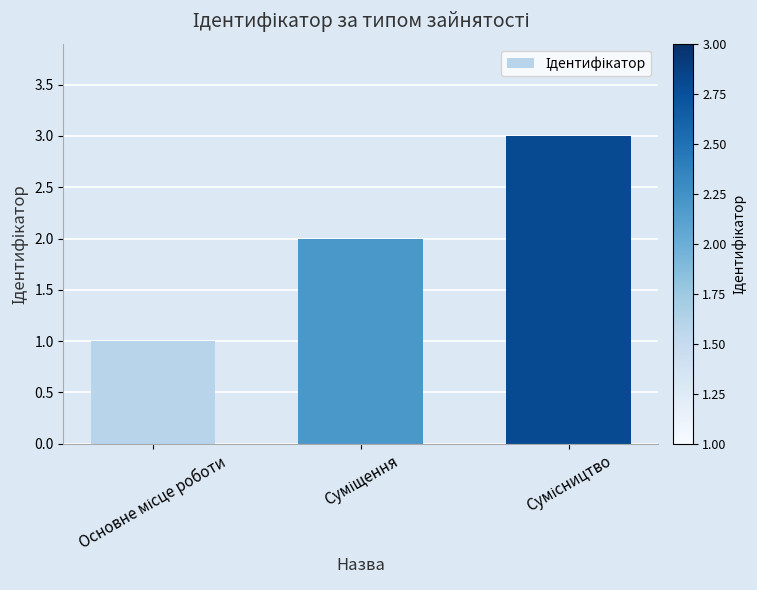

What is the greatest value displayed?

3